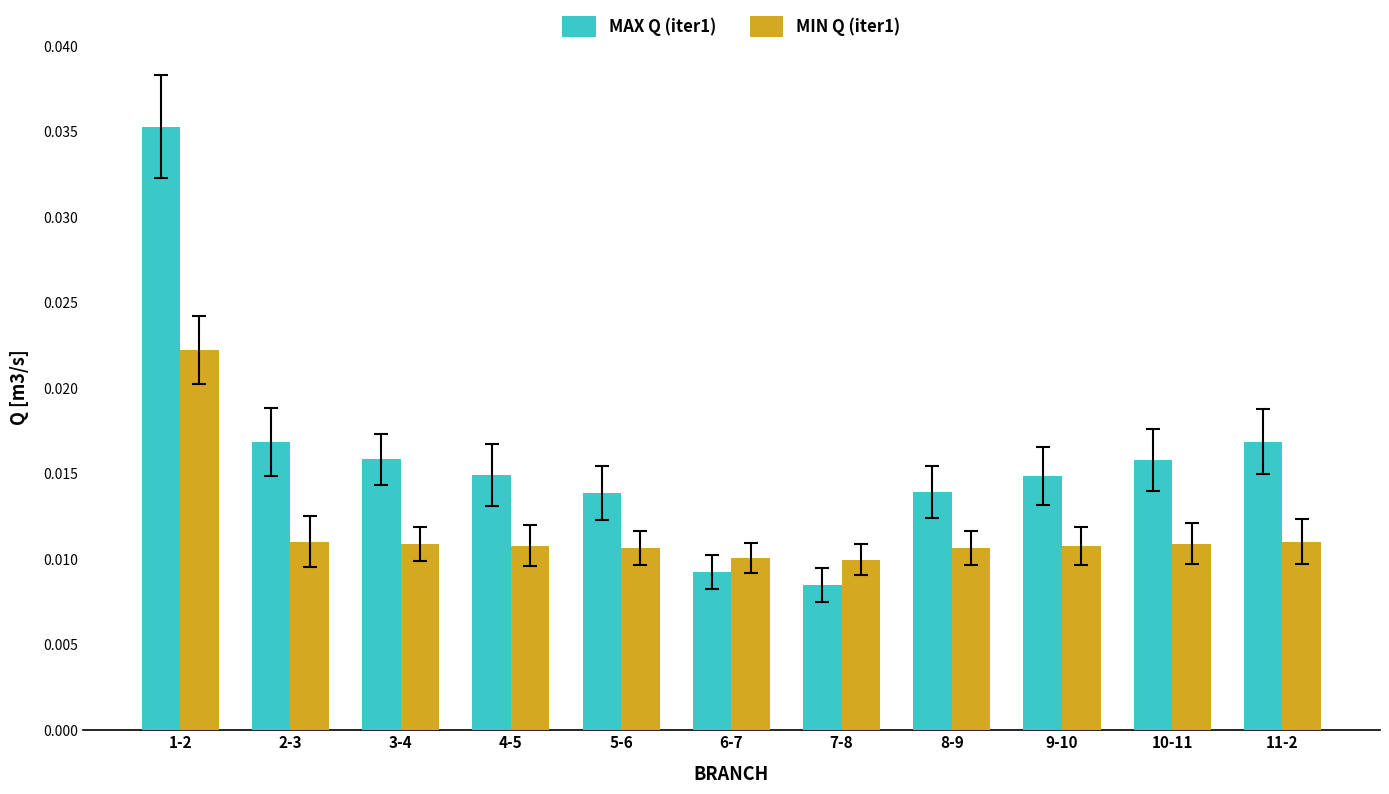

How many series are shown in this chart?

2